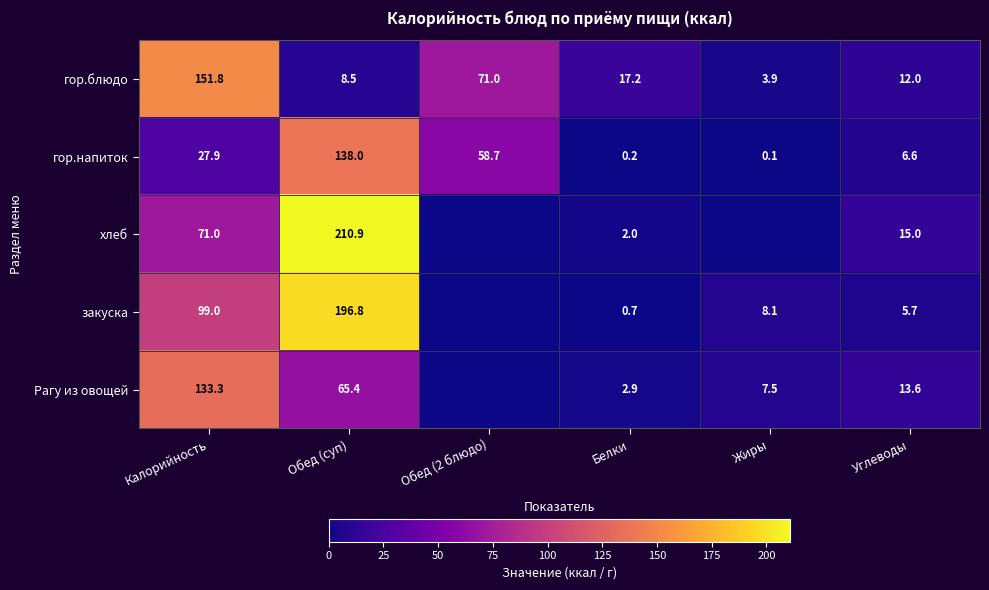

What is the sum of all гор.напиток values?

231.5